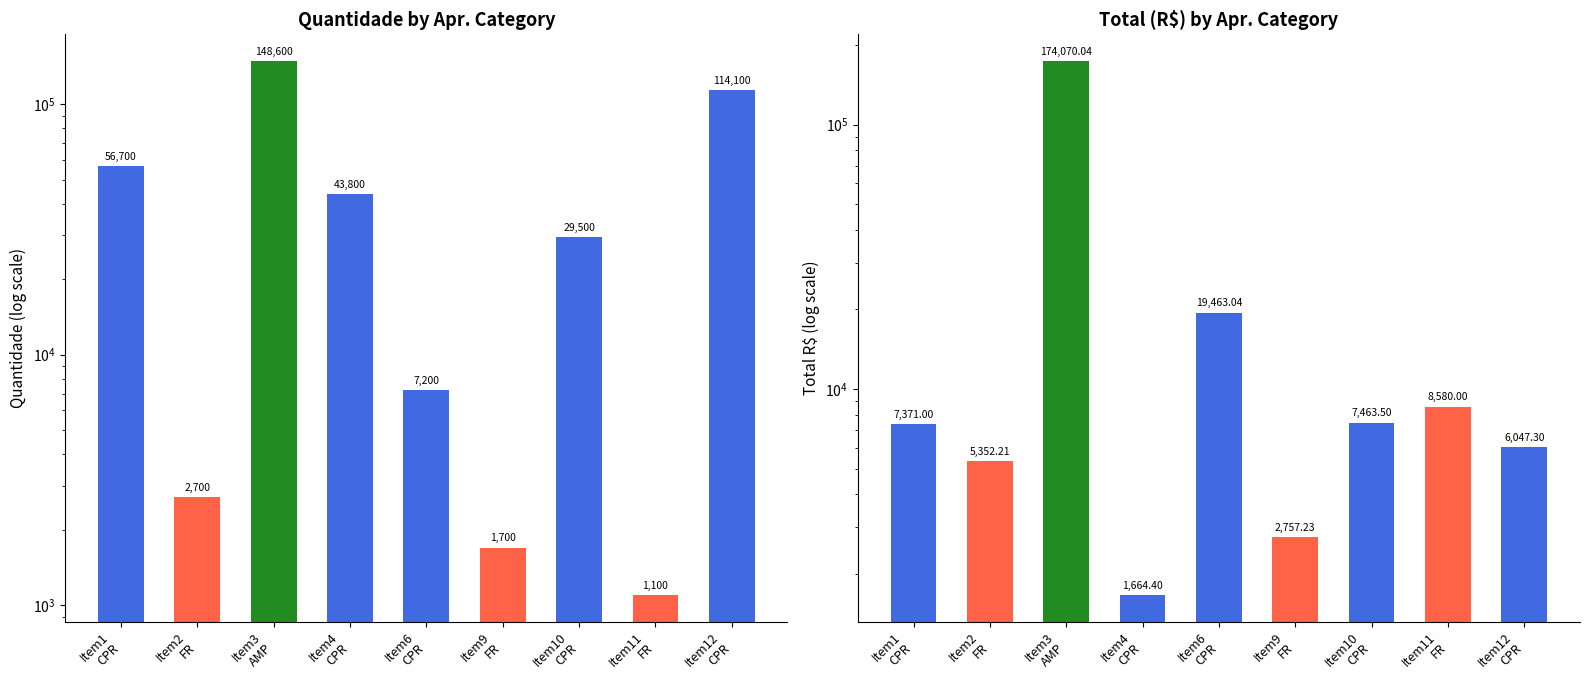

True or false: Quantidade has a value of 56700.0 at Item1
CPR.

True